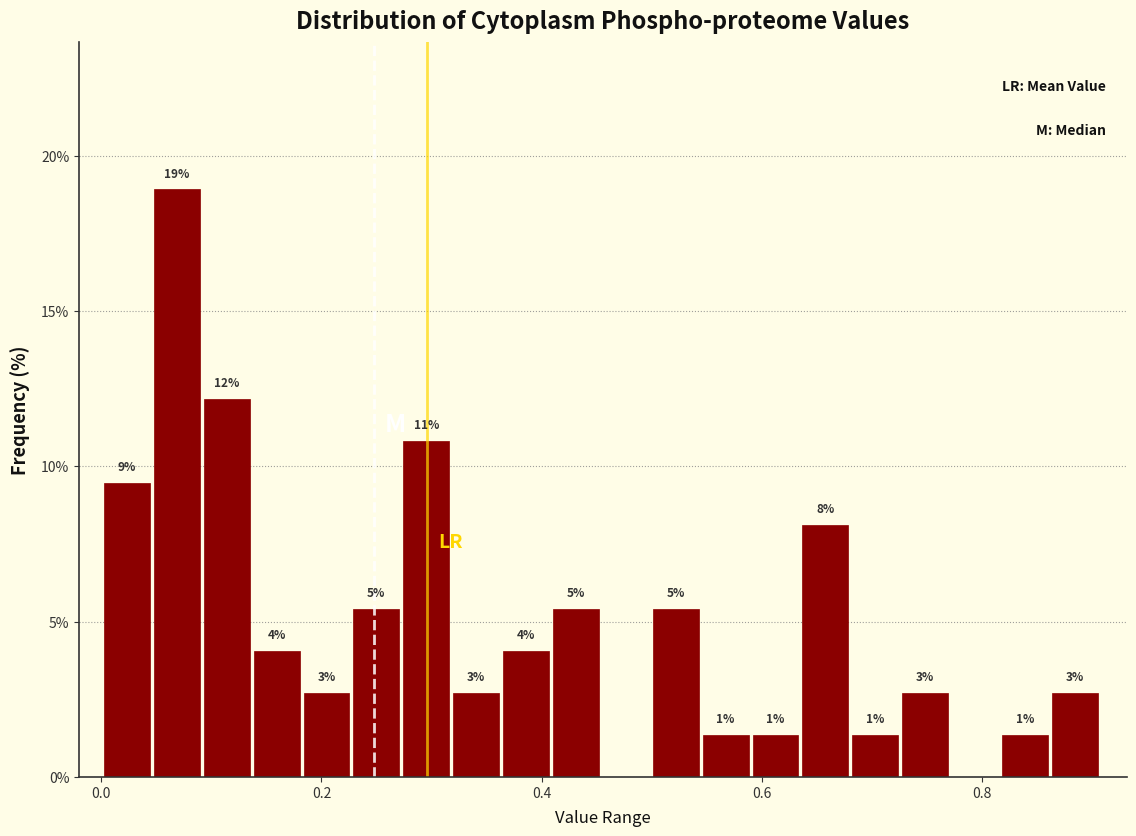

Around what value on the x-axis is the tallest bar? Give the approximate position of its centre, as read against the axis.

0.06